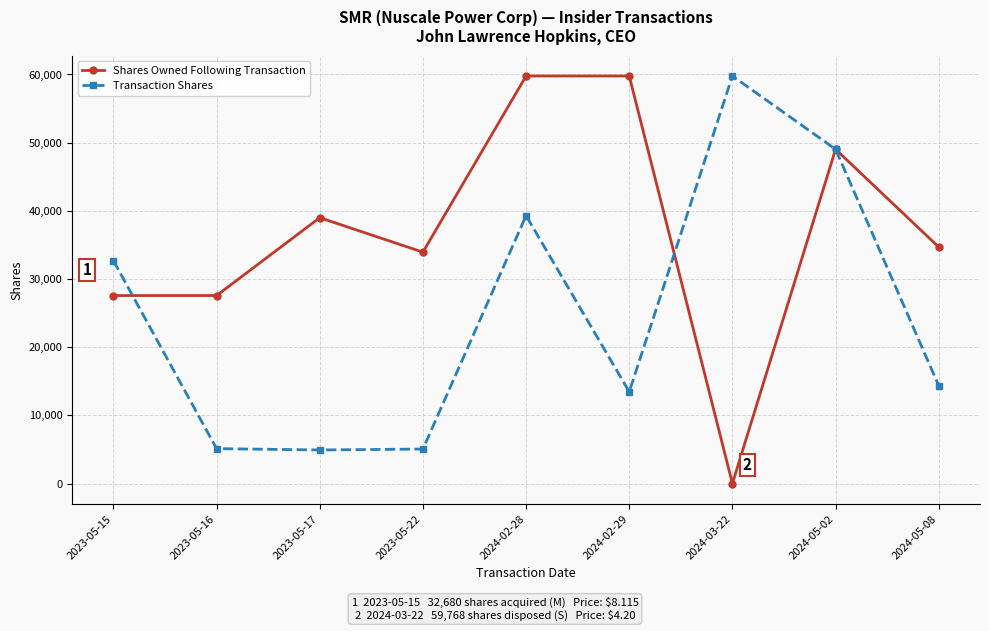

What is the label of the 2nd point from the right?

2024-05-02